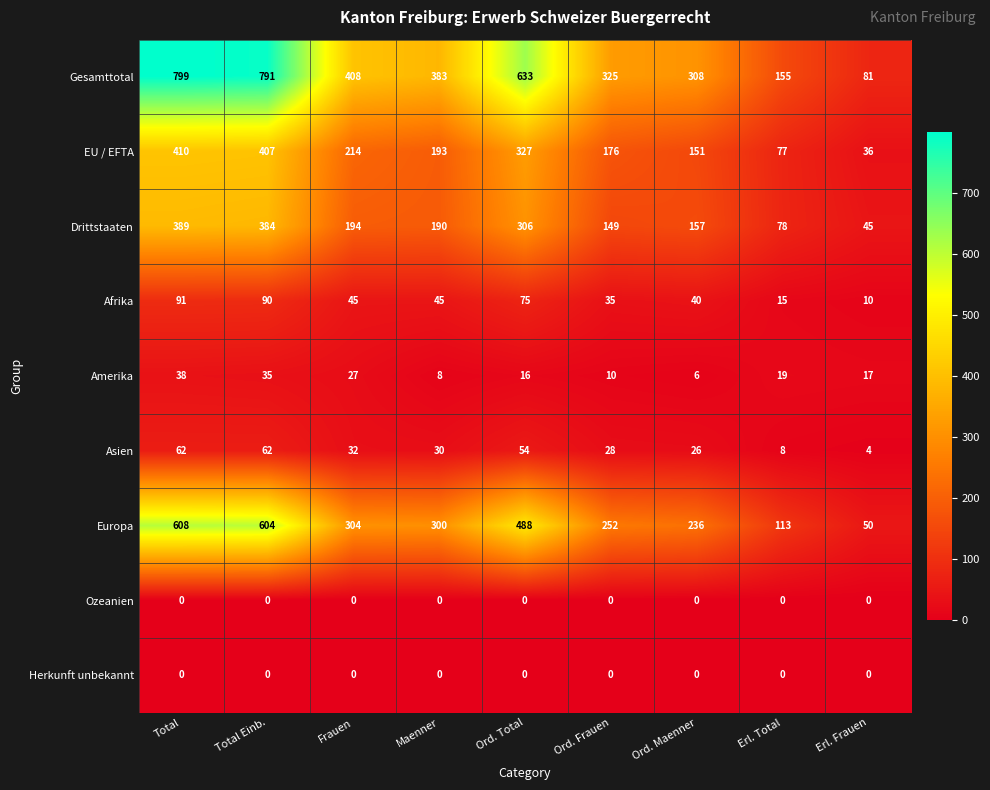

Is it true that Asien equals 10 at Ord. Frauen?

False